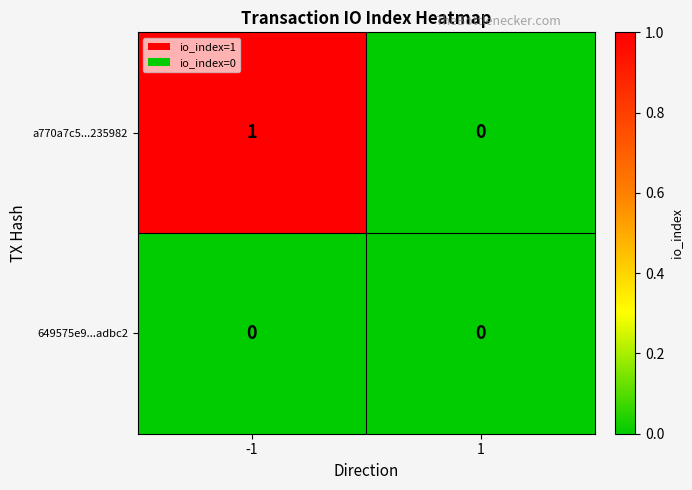

Rank the categories by a770a7c5...235982 value from highest to lowest.

-1, 1